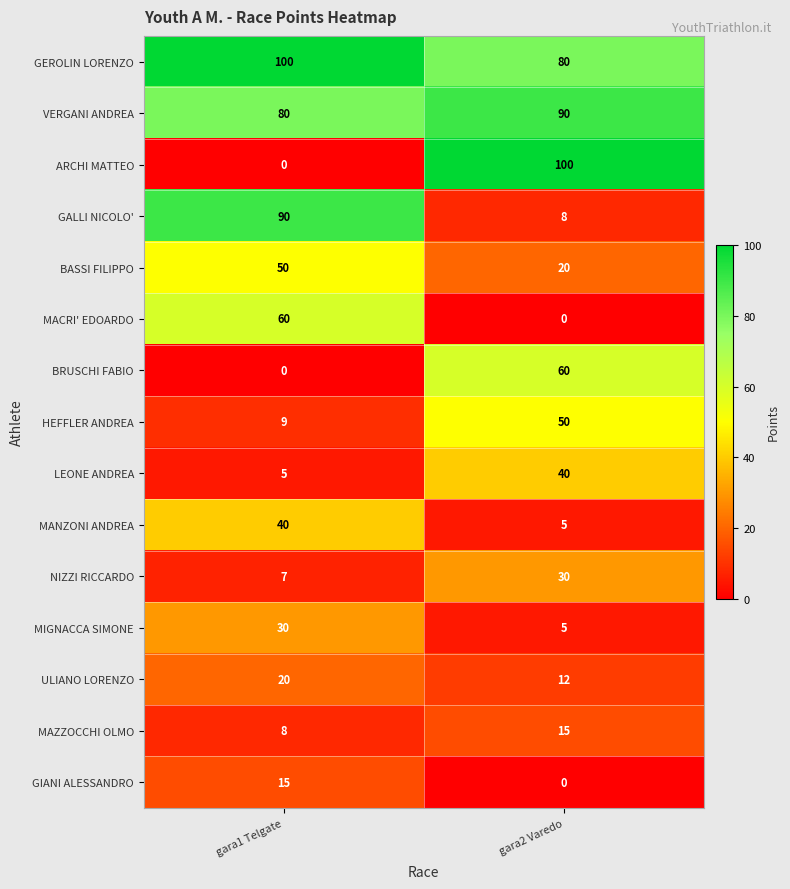

What value does the MANZONI ANDREA series have at gara2 Varedo?

5